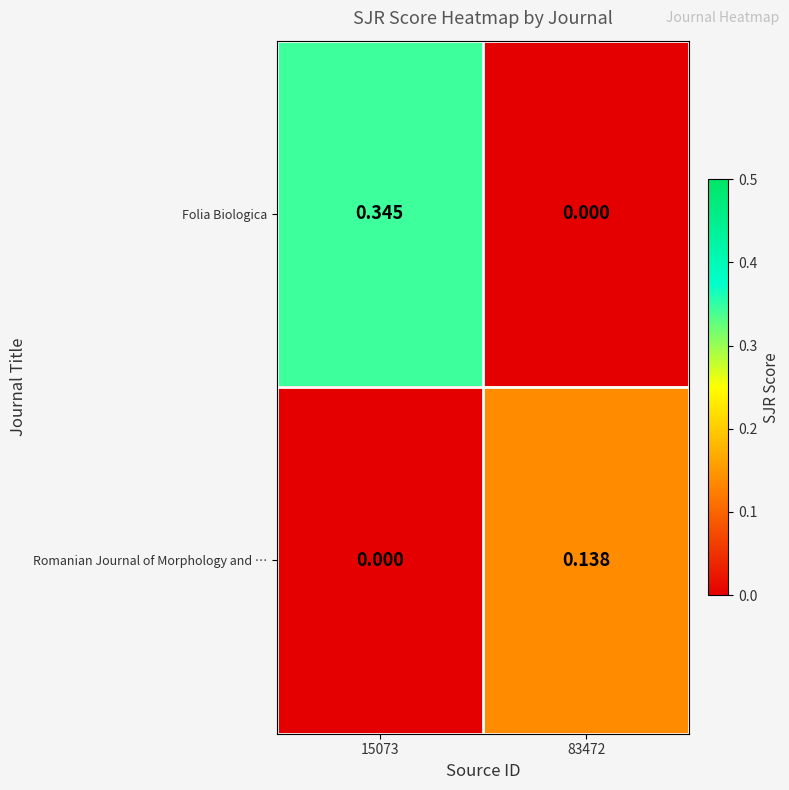

Is the value of Romanian Journal of Morphology and … at 83472 greater than the value of Folia Biologica at 83472?

Yes